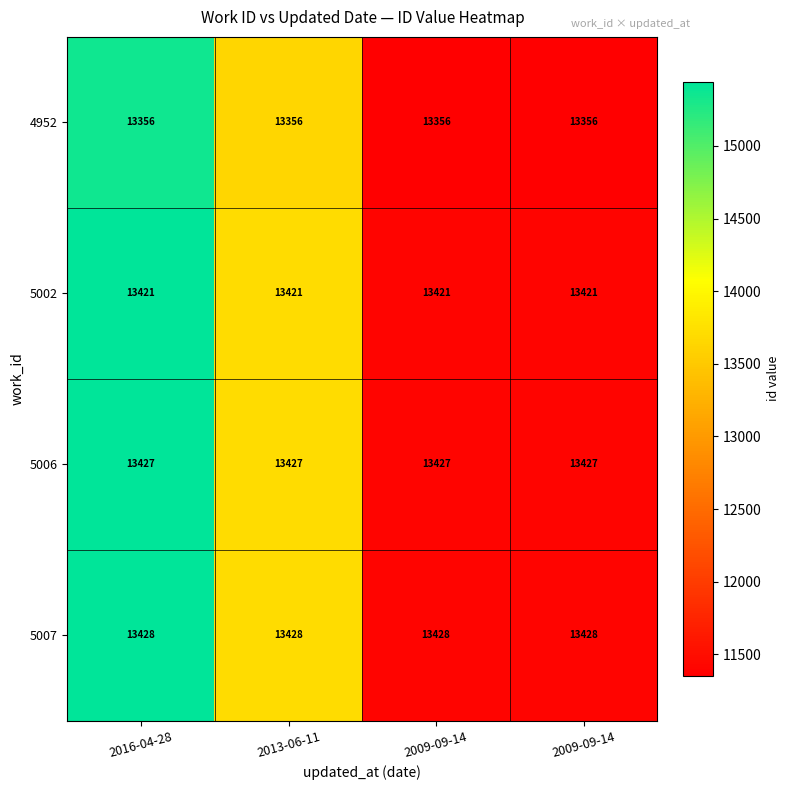

Reading left to right, what are all the values shown in this chart?

4952: 2016-04-28=13356.0	2013-06-11=13356.0	2009-09-14=13356.0	2009-09-14=13356.0
5002: 2016-04-28=13421.0	2013-06-11=13421.0	2009-09-14=13421.0	2009-09-14=13421.0
5006: 2016-04-28=13427.0	2013-06-11=13427.0	2009-09-14=13427.0	2009-09-14=13427.0
5007: 2016-04-28=13428.0	2013-06-11=13428.0	2009-09-14=13428.0	2009-09-14=13428.0